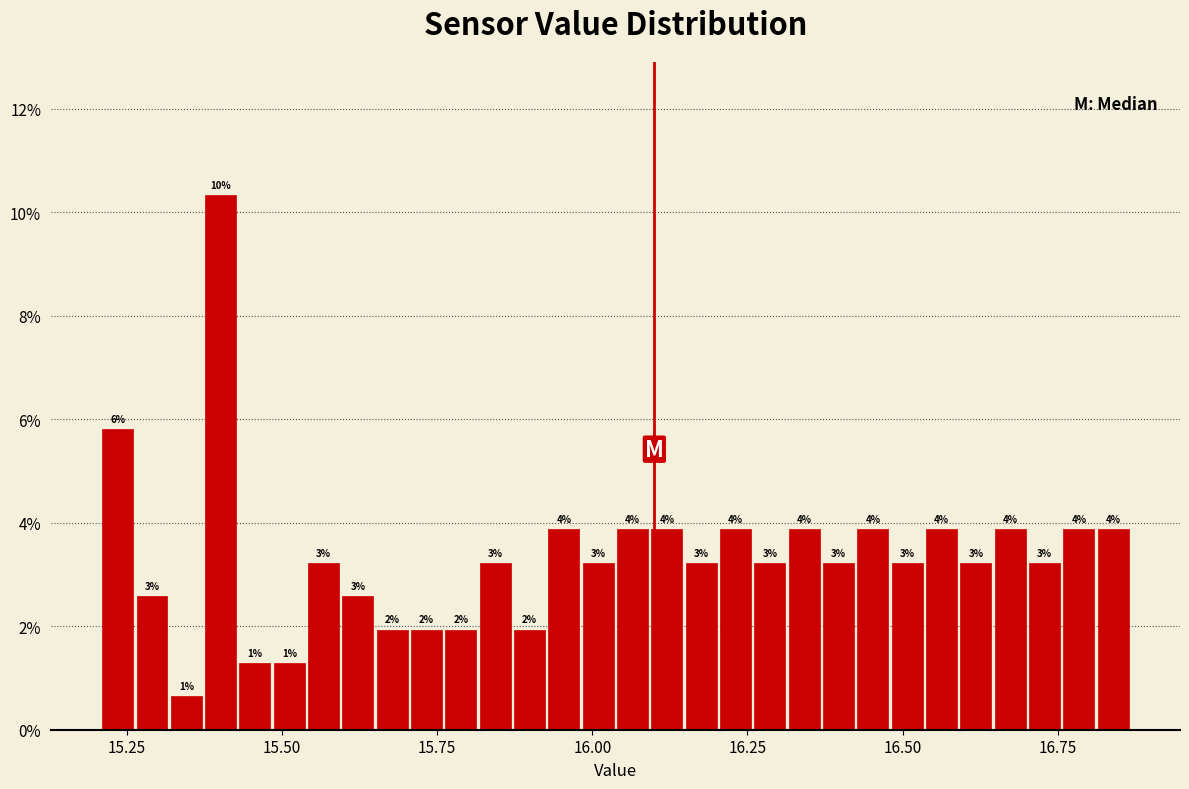

Read against the x-axis, roughly where is the centre of the tallest bar?

15.40